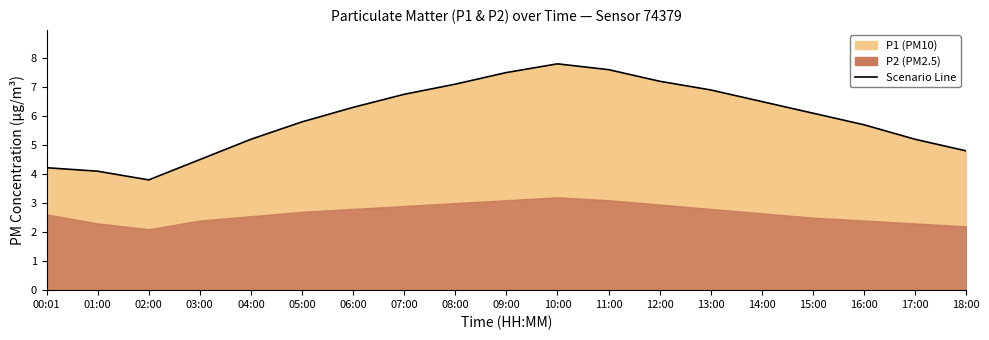

What is the smallest value displayed?

3.8